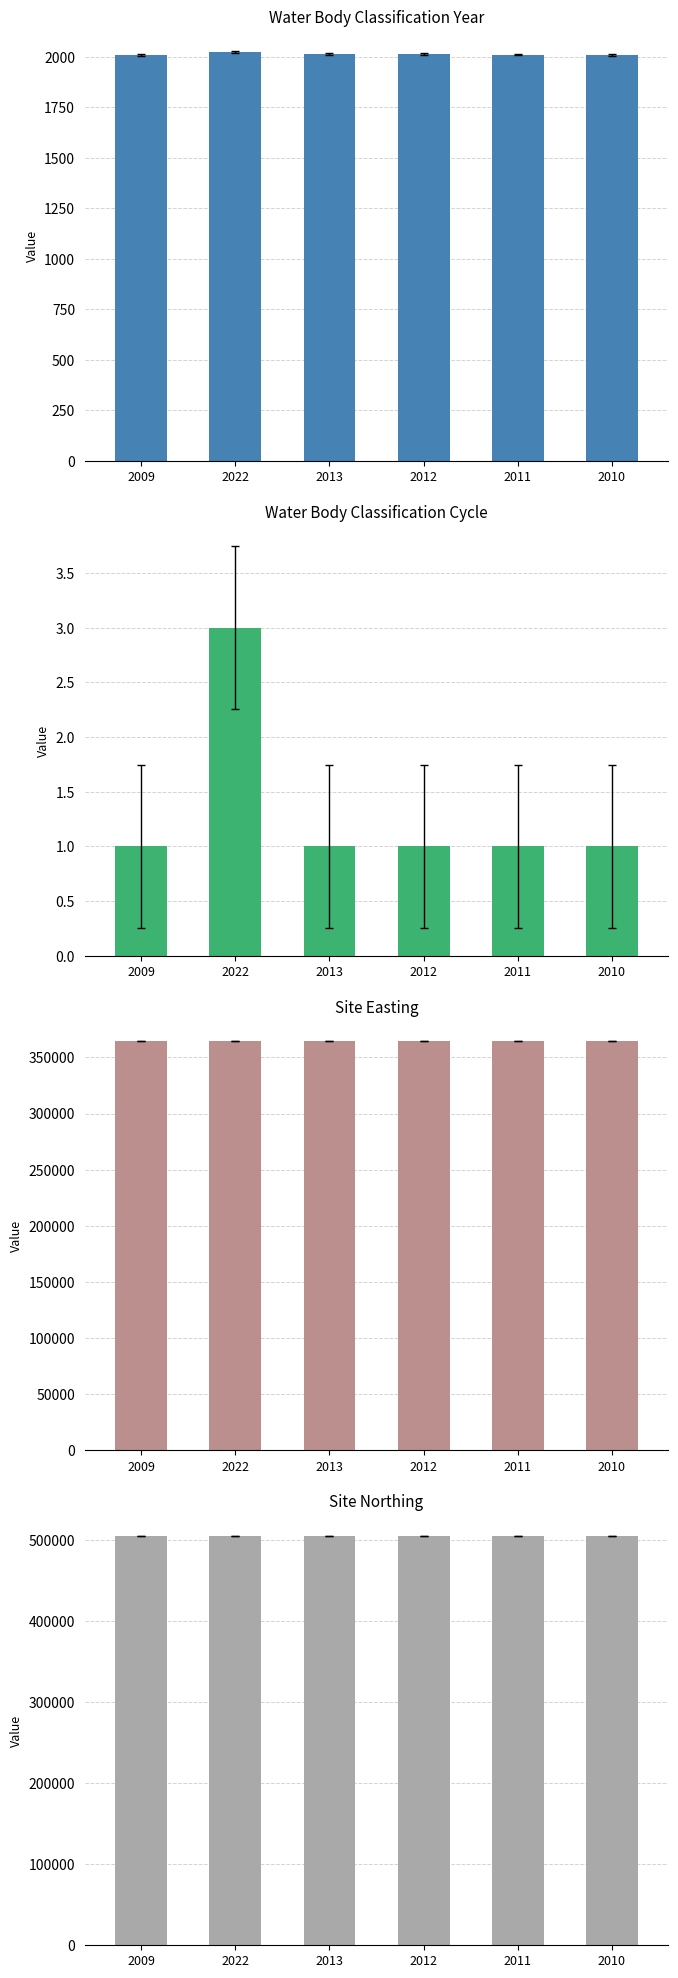

At which category is the sum across all series the highest?

2022